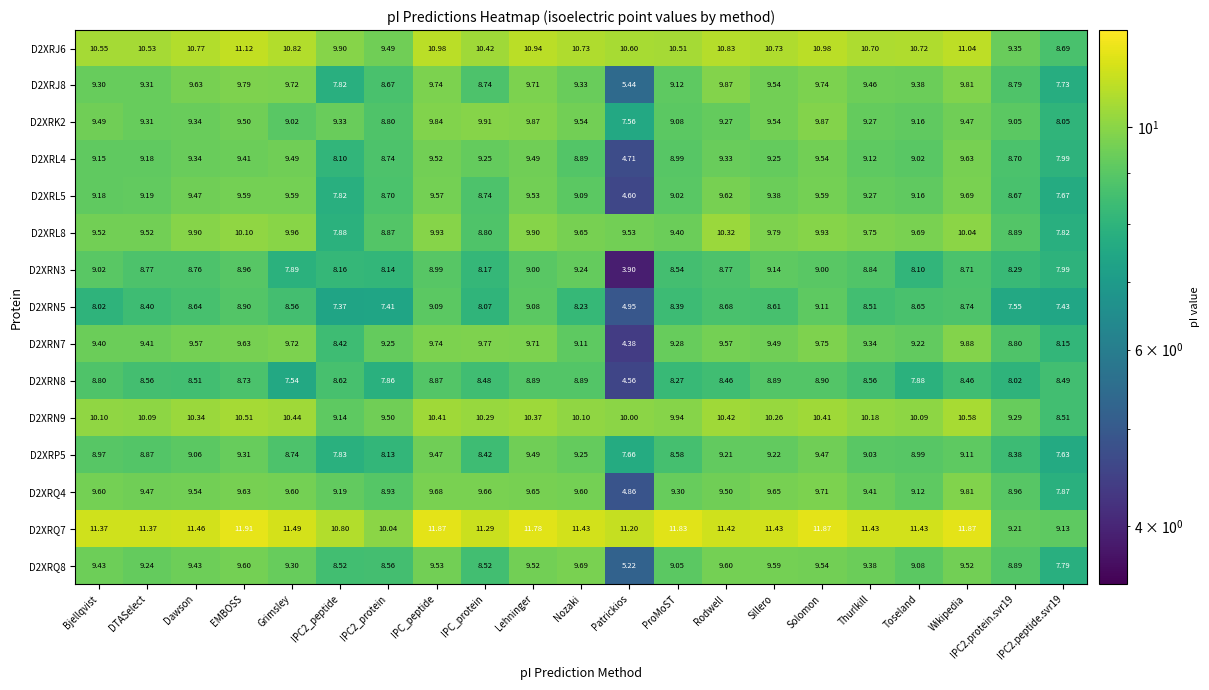

What is the difference between the highest and lowest values at IPC2_protein?

2.6